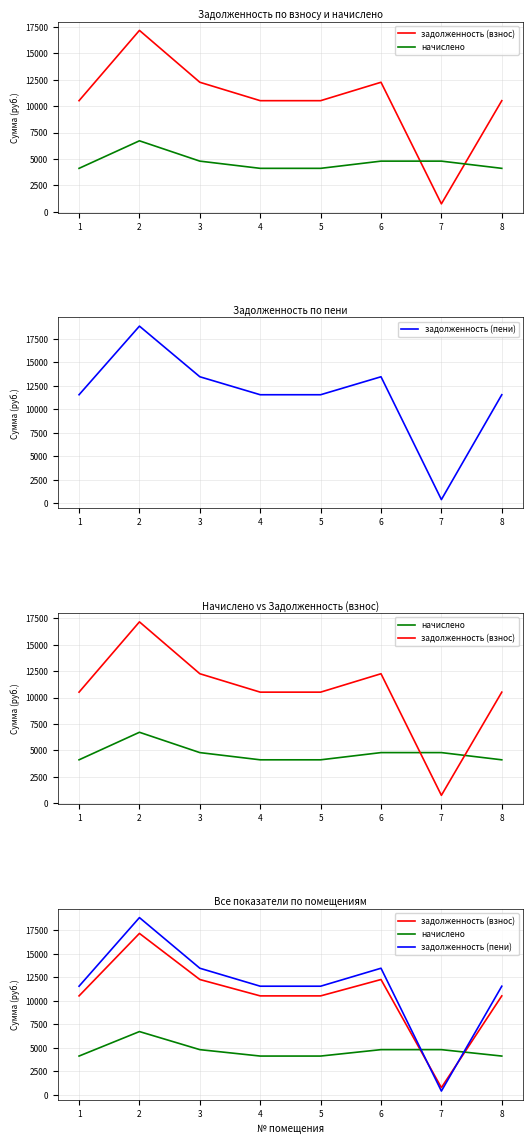

How many intersections are there between задолженность (взнос) and задолженность (пени)?

2